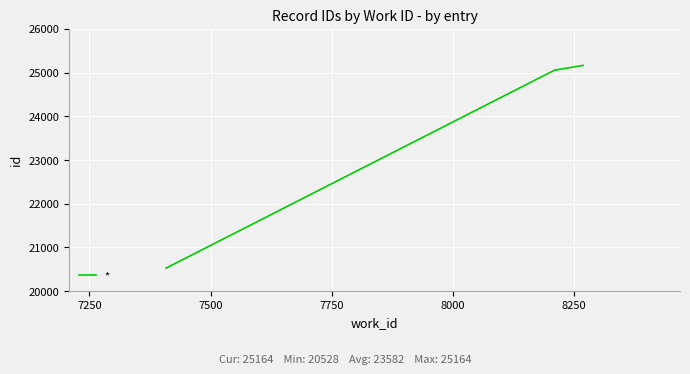

What is the smallest value displayed?

20528